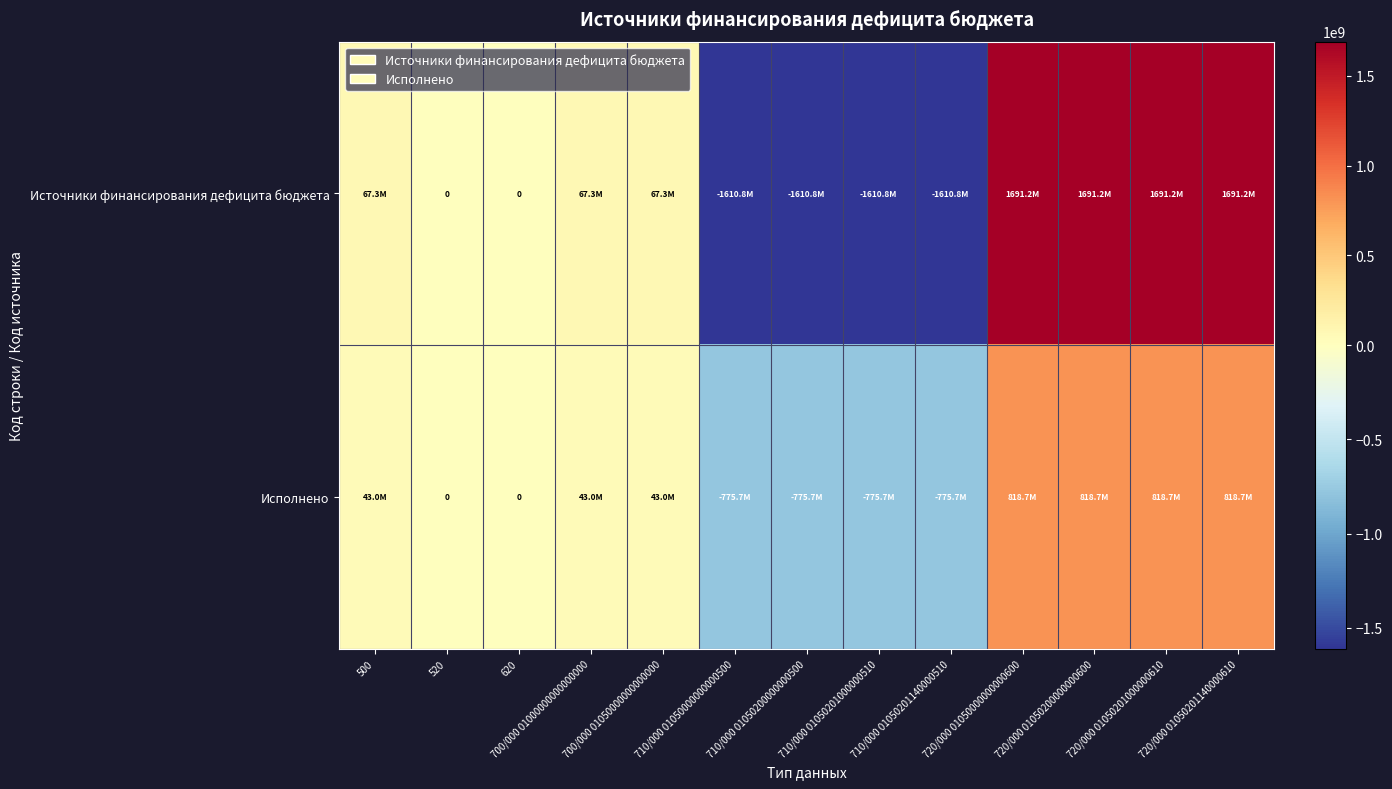

How many data points in Источники финансирования дефицита бюджета are less than 67259653?

6